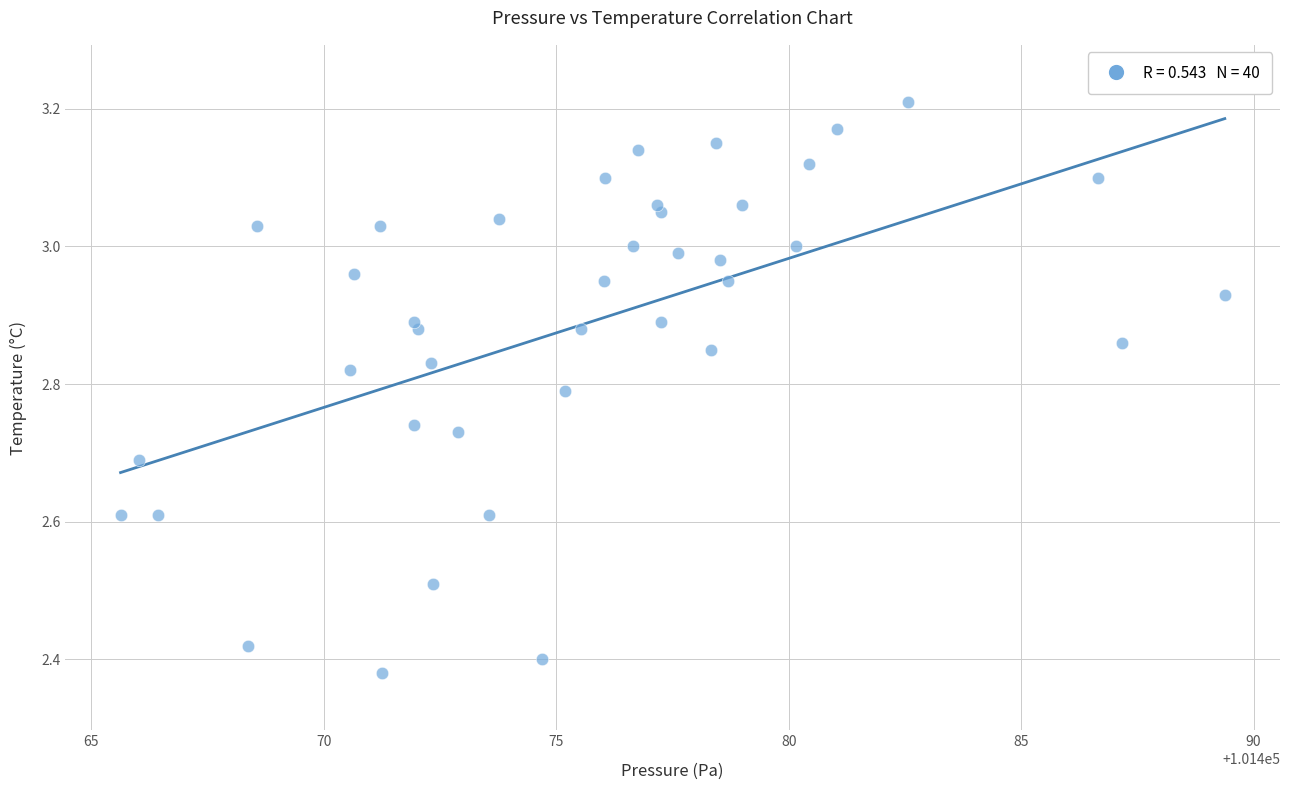

What is the range of Y values (max minus min)?

0.8